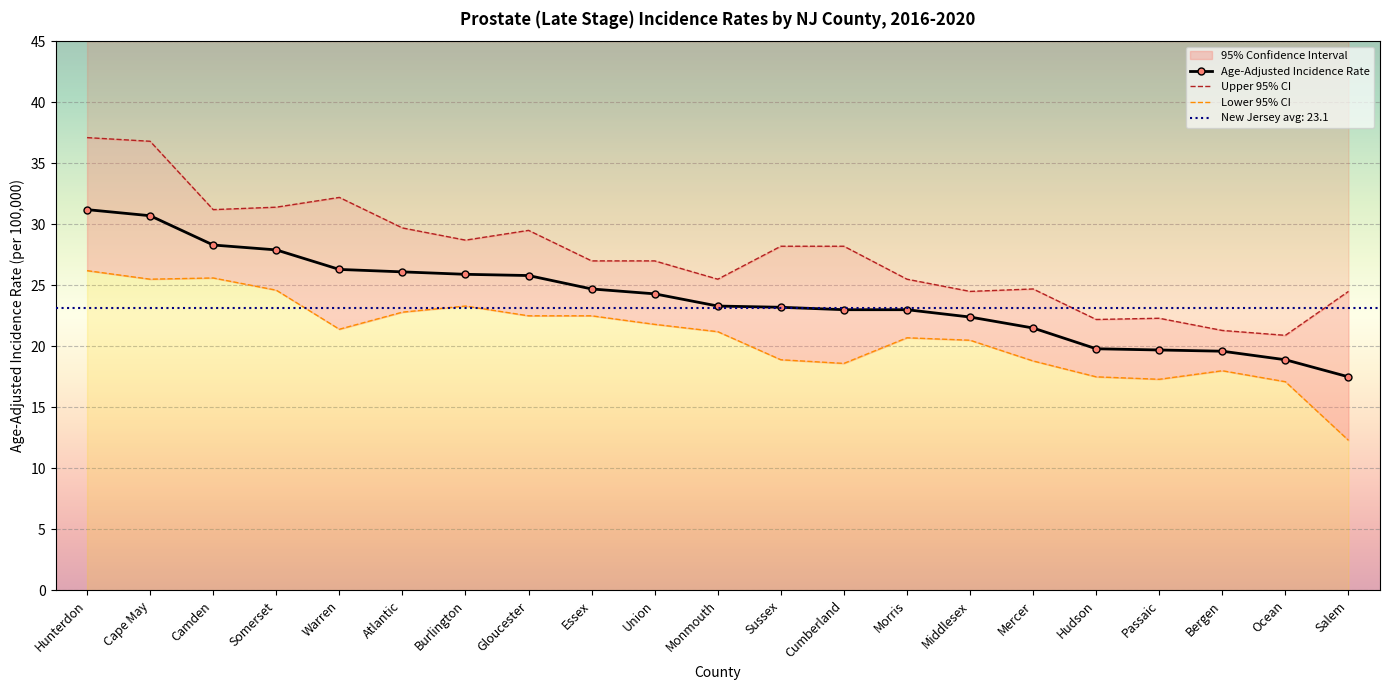

What is the difference between the maximum and minimum values in the Lower 95% CI series?

13.9